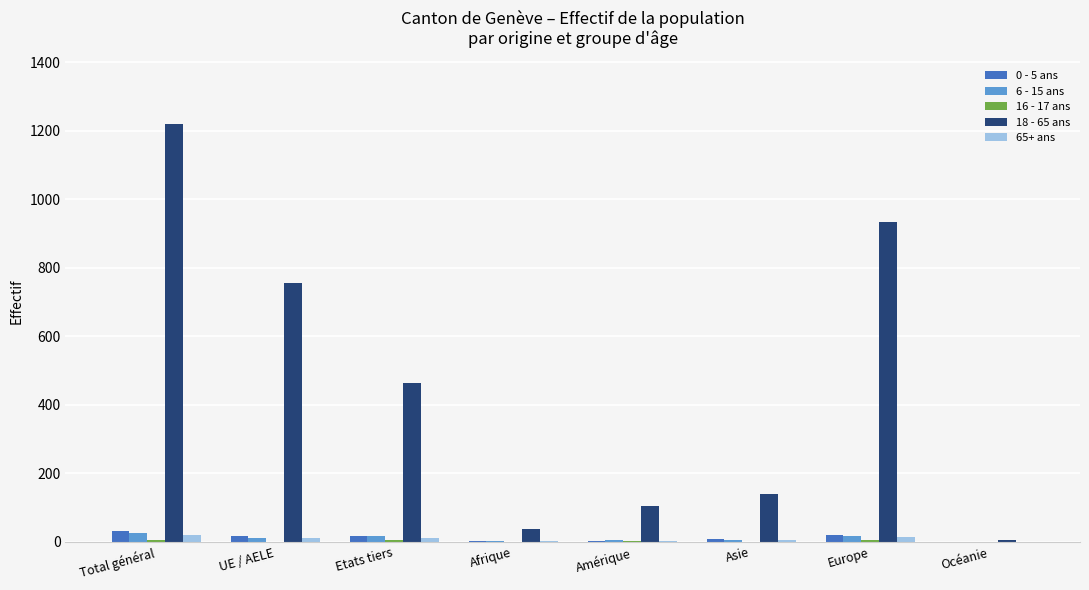

Which label corresponds to the largest value in the chart?

Total général